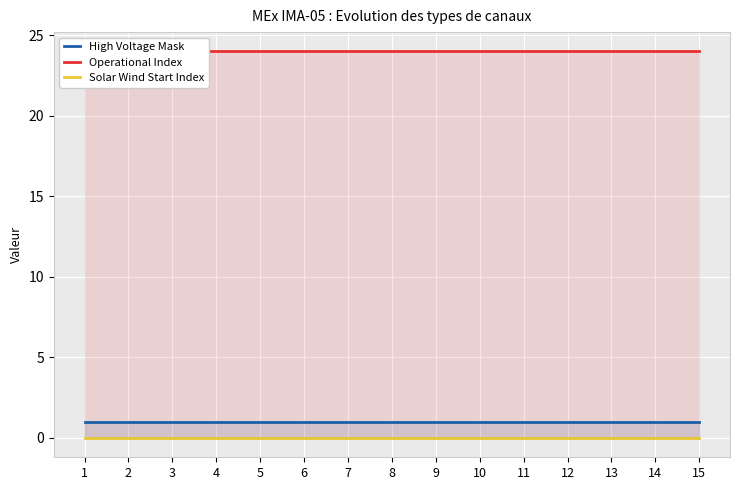

Read the High Voltage Mask value at 1.

1